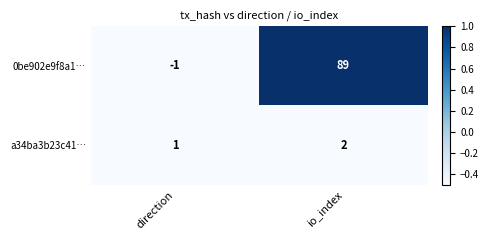

Is it true that a34ba3b23c41… equals 1 at direction?

True